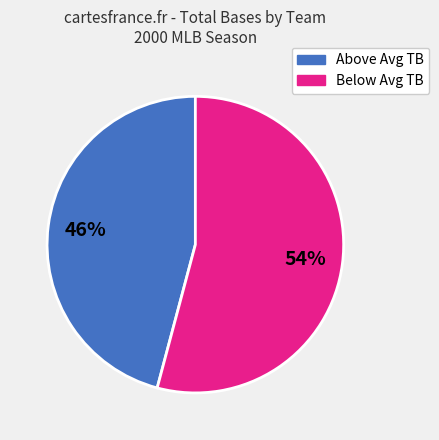

Does any single category account for the majority?

Yes